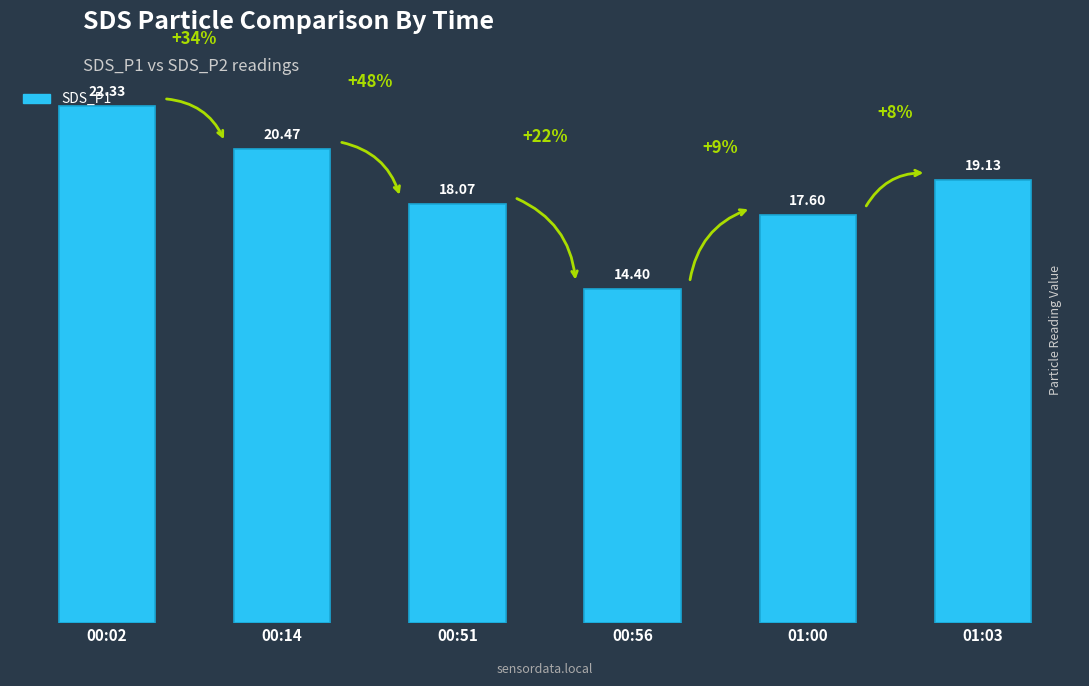

Approximately how many times larger is the value at 01:00 compared to 00:14?

0.9